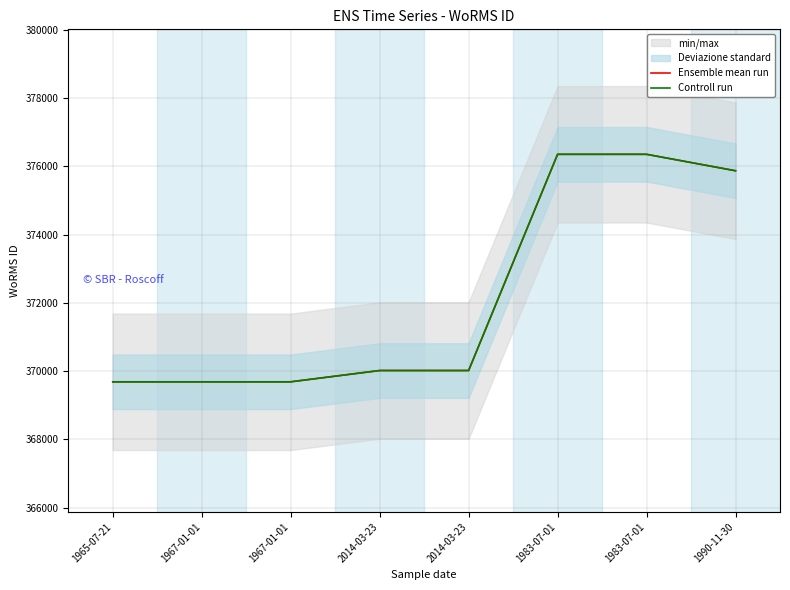

True or false: Controll run and Ensemble mean run cross at least once.

False